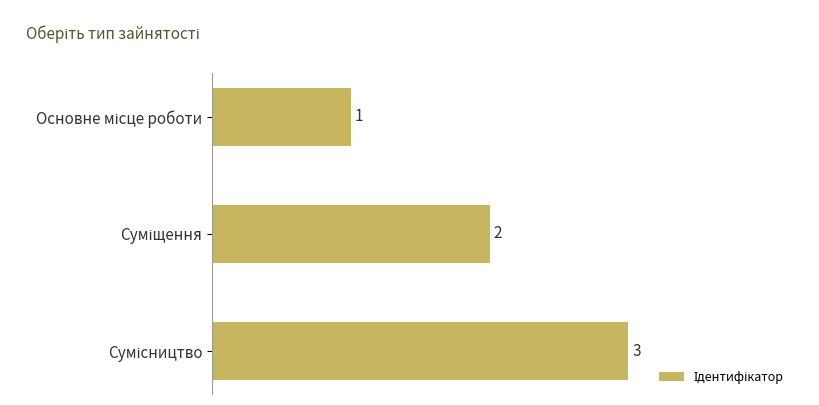

How many values are between 1 and 3?

3